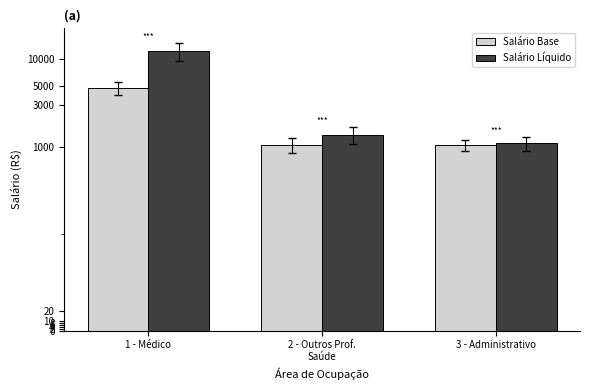

How many bars are there in total?

6